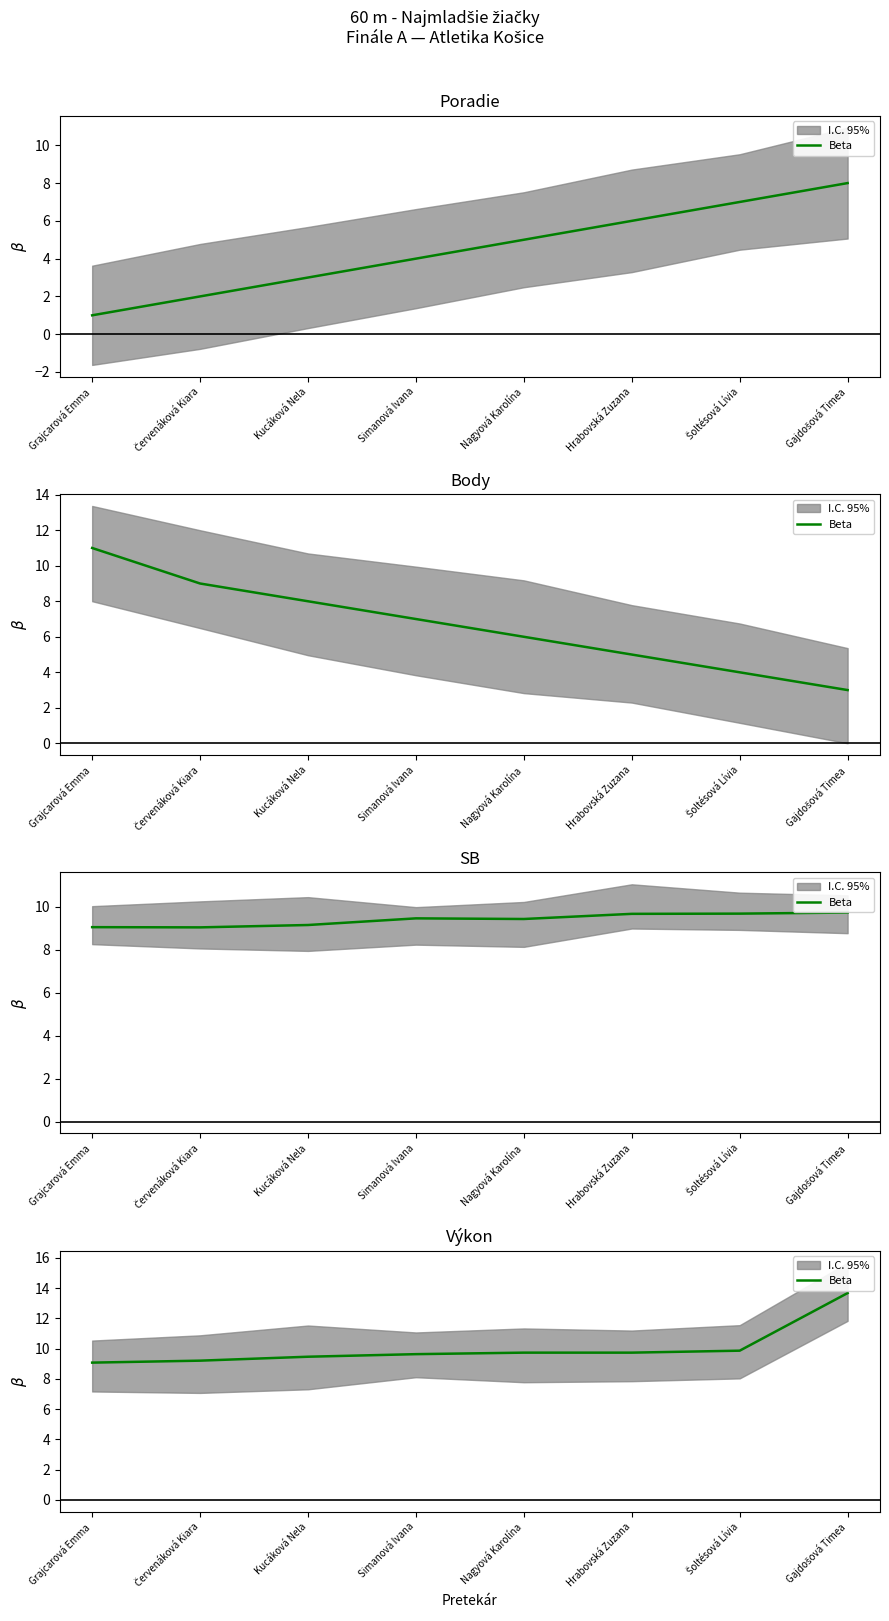

What is the ratio of the value at Gajdošová Timea to the value at Simanová Ivana?

1.4